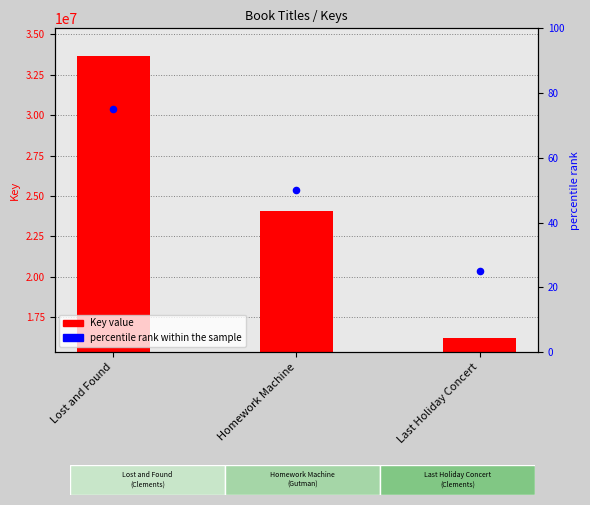

Which series contains the highest Y value?

Key value